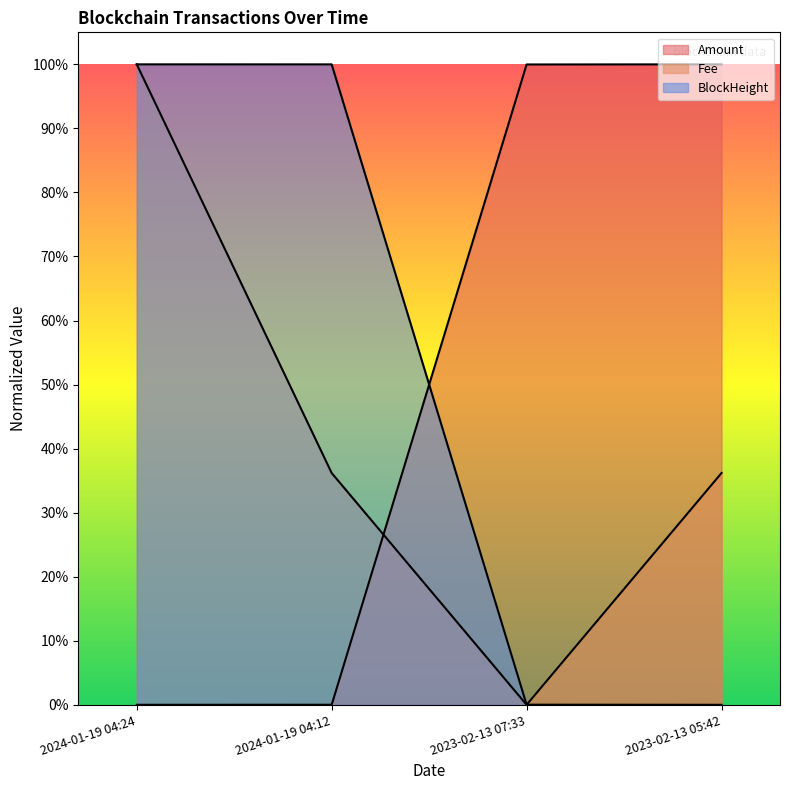

How many times do Fee and Amount cross each other?

1